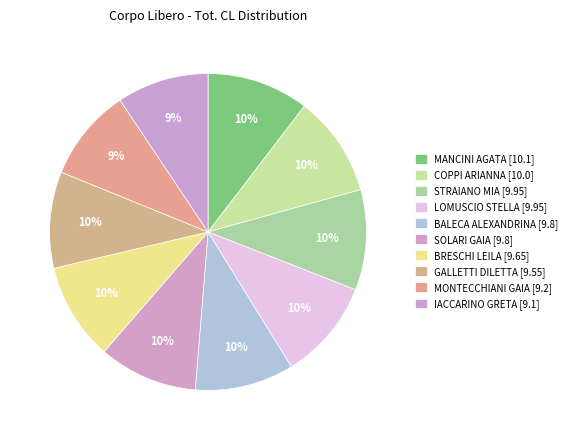

Is it true that GALLETTI DILETTA [9.55] is 10% of the pie?

True